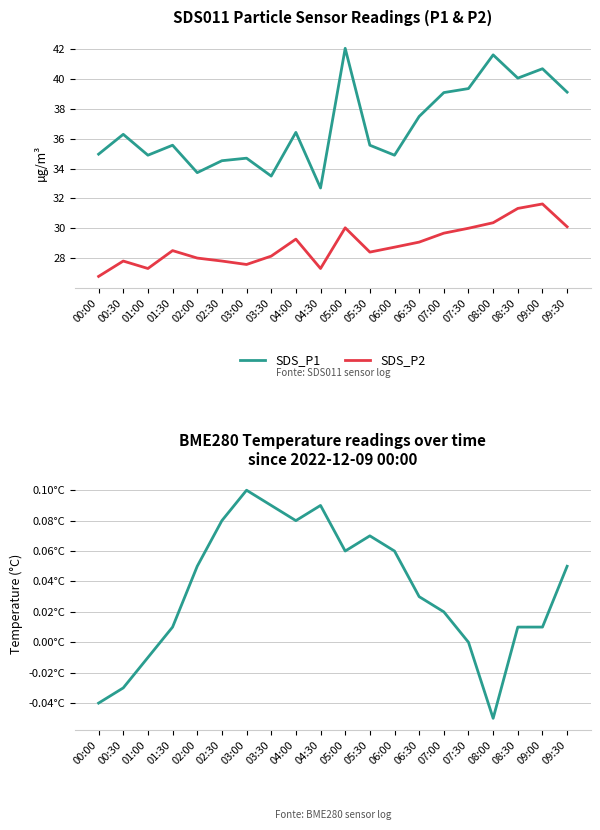

What is the average value of the SDS_P2 series?

28.9